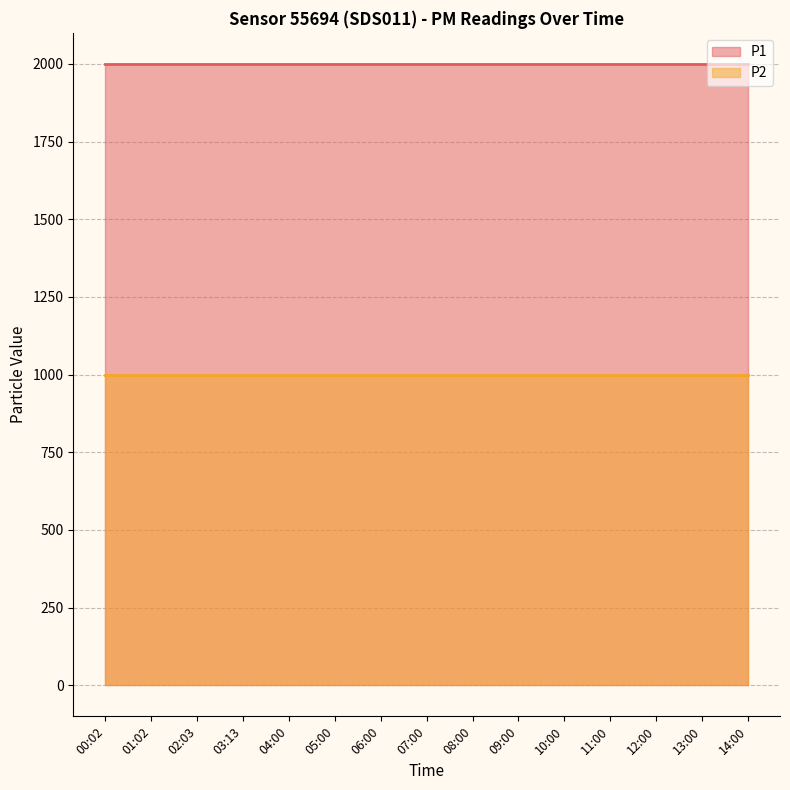

What is the label of the 1st point from the right?

14:00